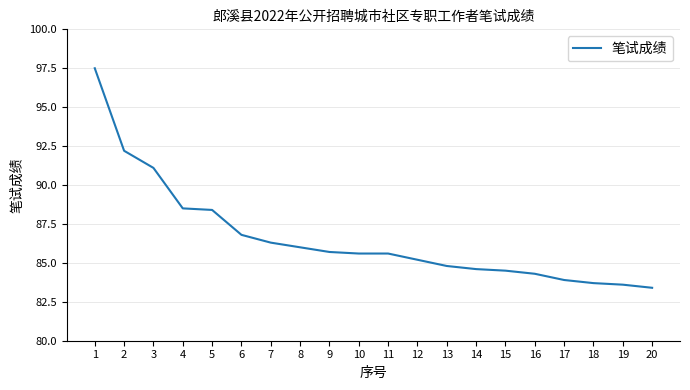

What is the approximate value at 14?

84.6